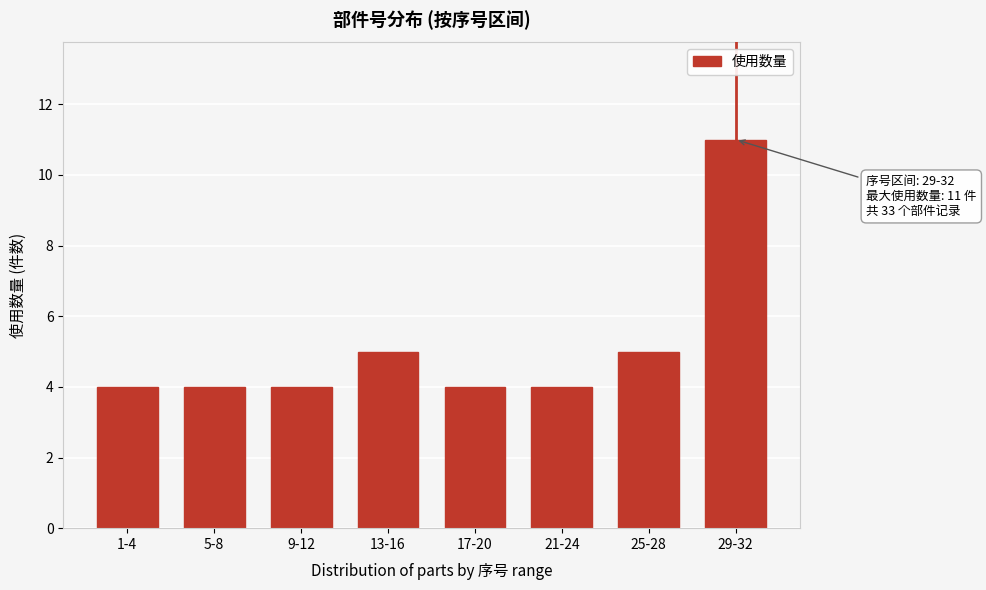

Reading left to right, list all the values displayed in this chart.

4	4	4	5	4	4	5	11